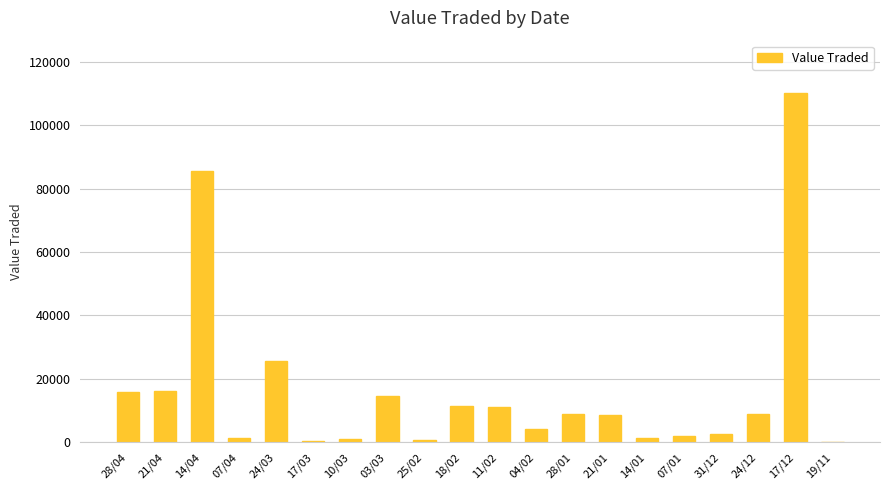

Are the bars horizontal?

No